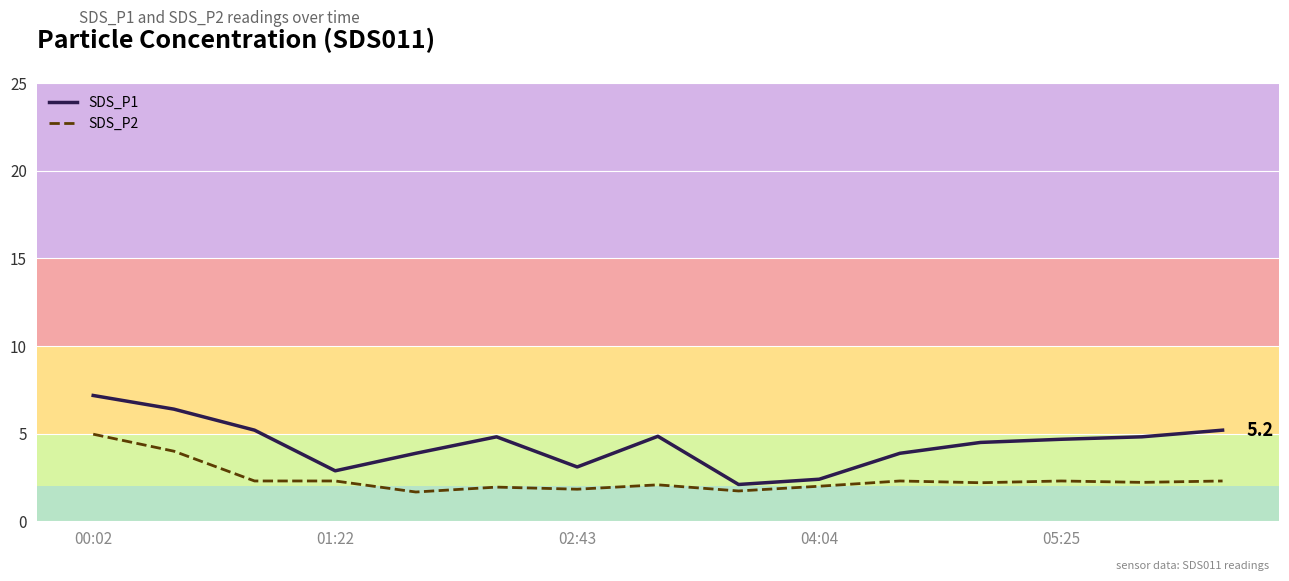

Which series has the widest spread of values?

SDS_P1